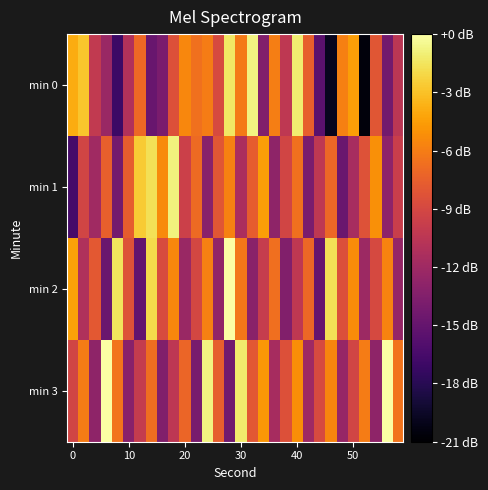

At which category is the sum across all series the highest?

14